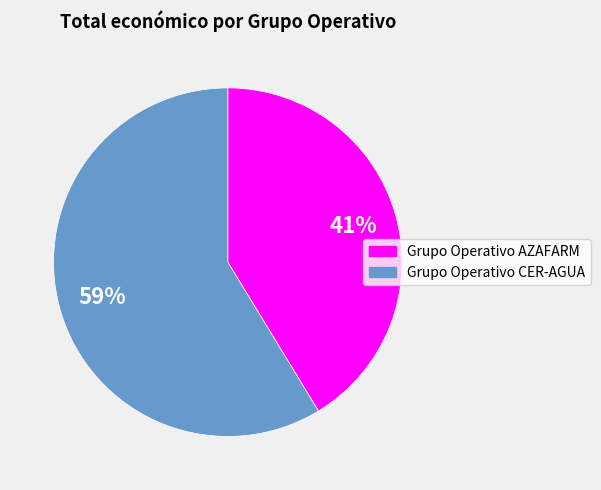

True or false: Grupo Operativo AZAFARM accounts for 33% of the total.

False